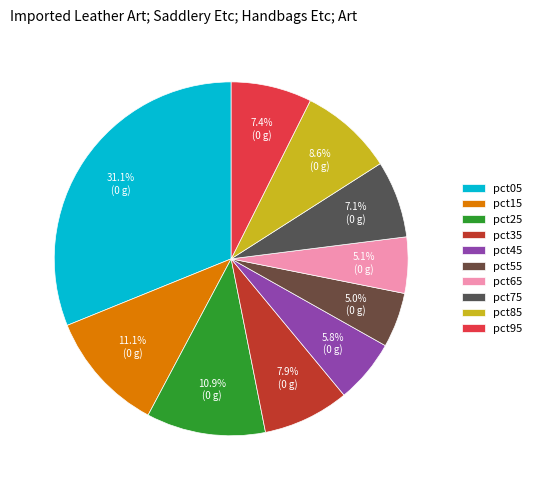

To the nearest percent, what is the difference between the largest and smallest slice percentages?

26%